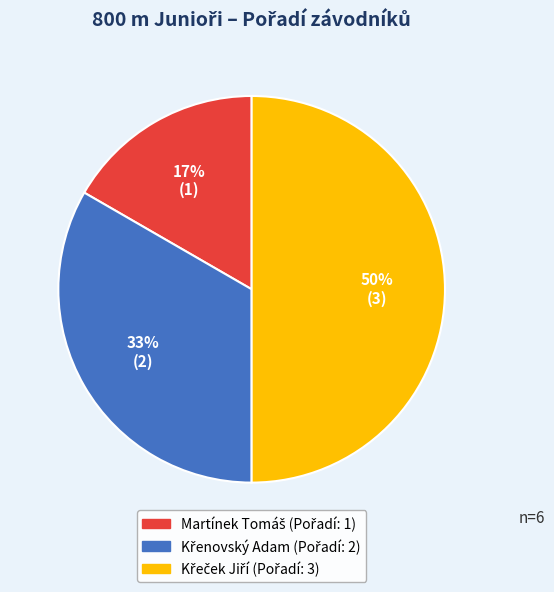

To the nearest percent, what is the average slice percentage?

33%